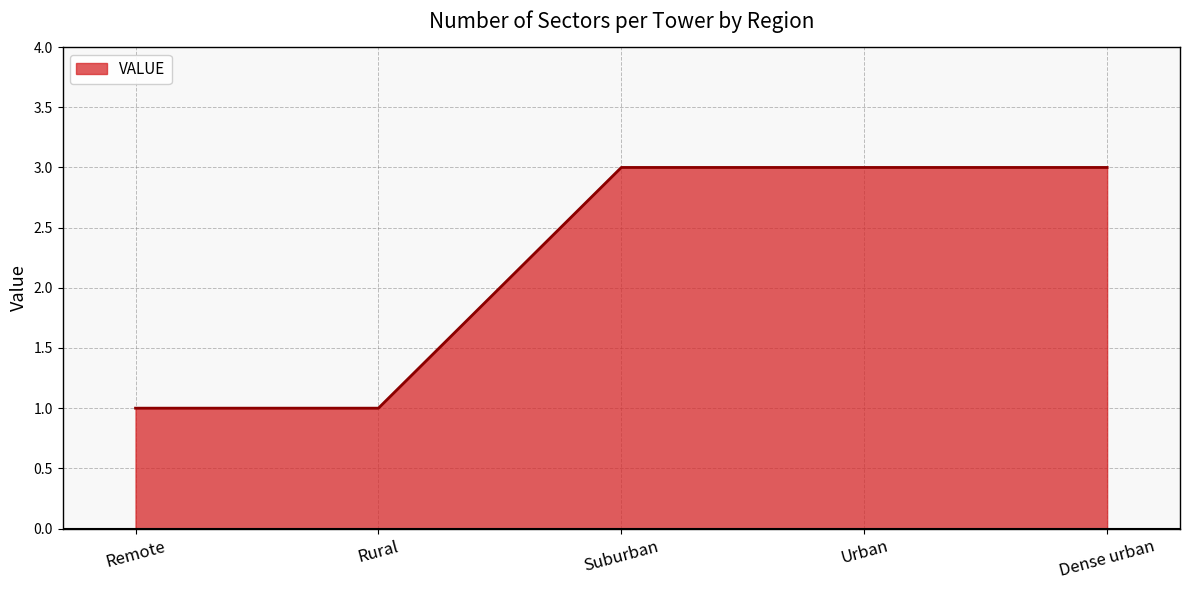

What is the sum of the values at Rural and Suburban?

4